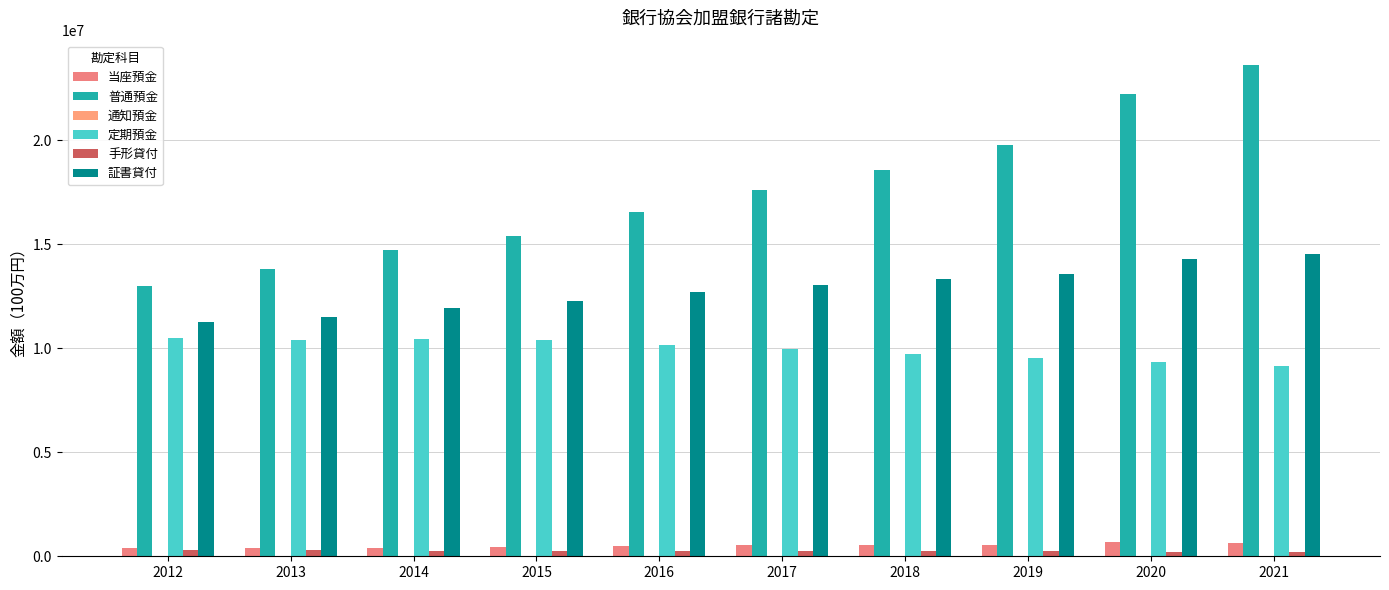

Are the bars horizontal?

No